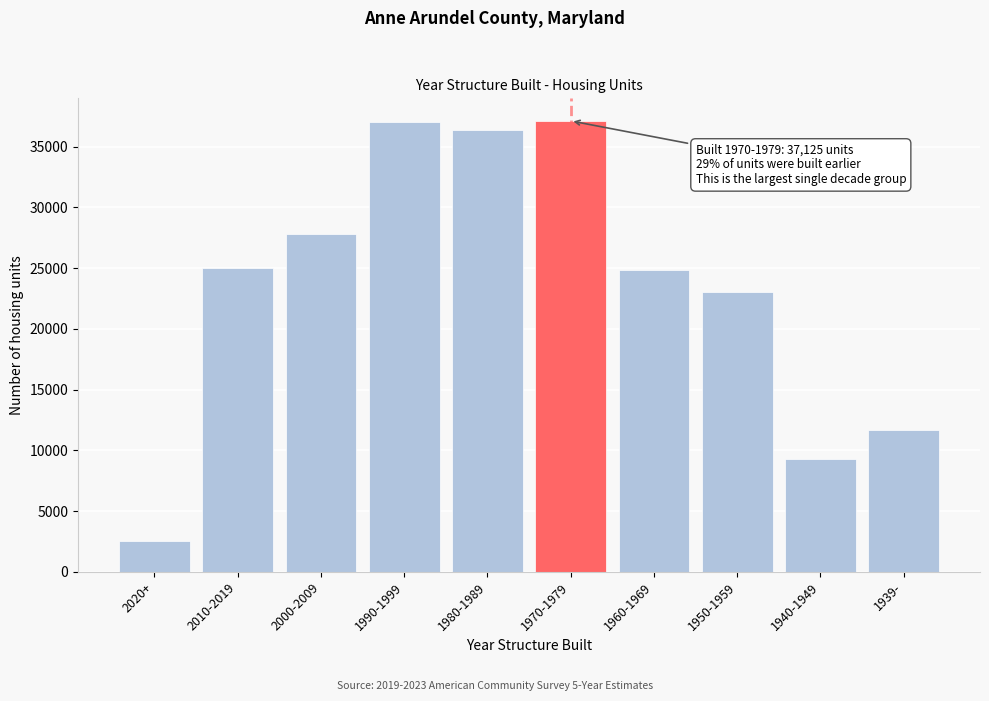

What is the value of the 5th bar from the left?

36383